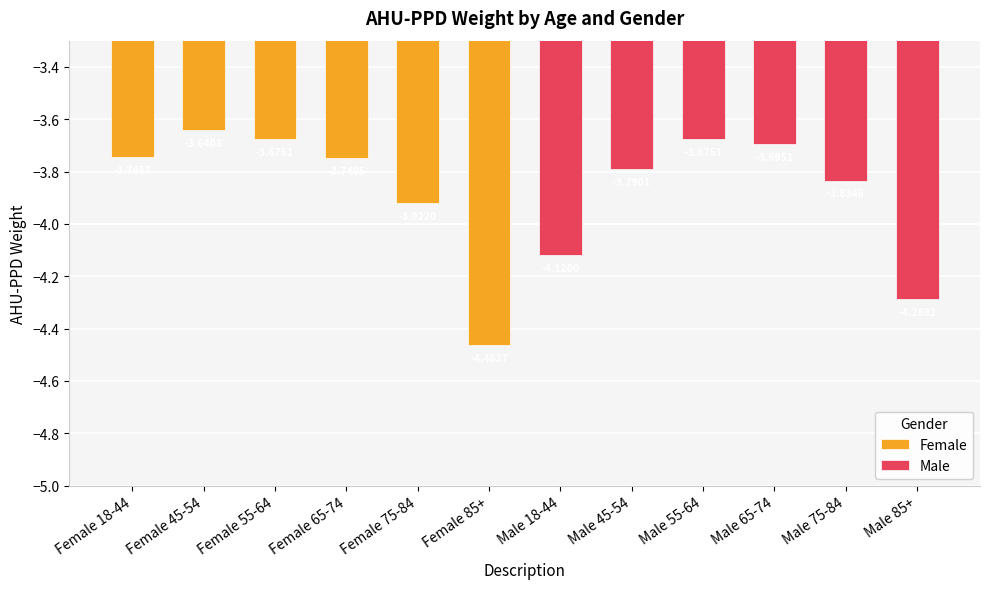

Rank the series by their average value, from highest to lowest.

Female, Male